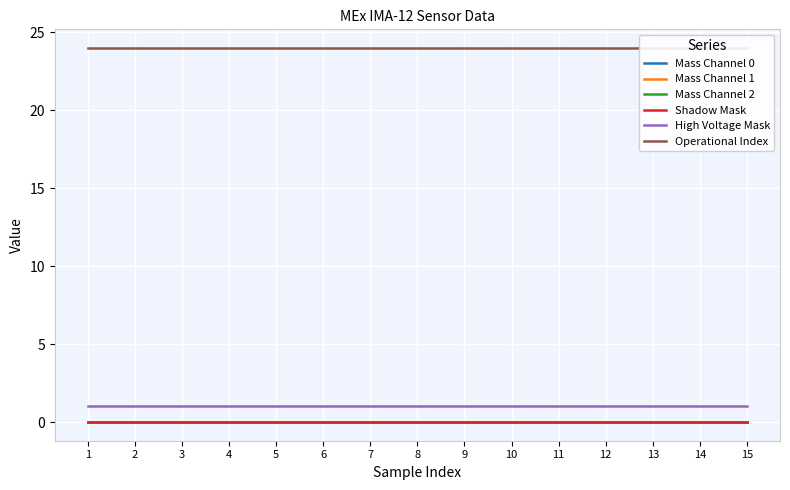

True or false: Operational Index and Mass Channel 1 intersect in this chart.

False